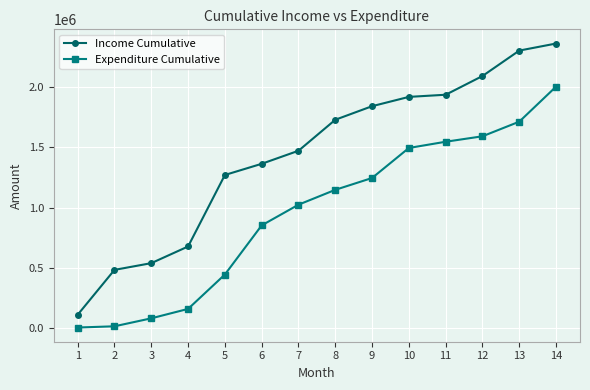

Which series has the largest range (max minus min)?

Income Cumulative